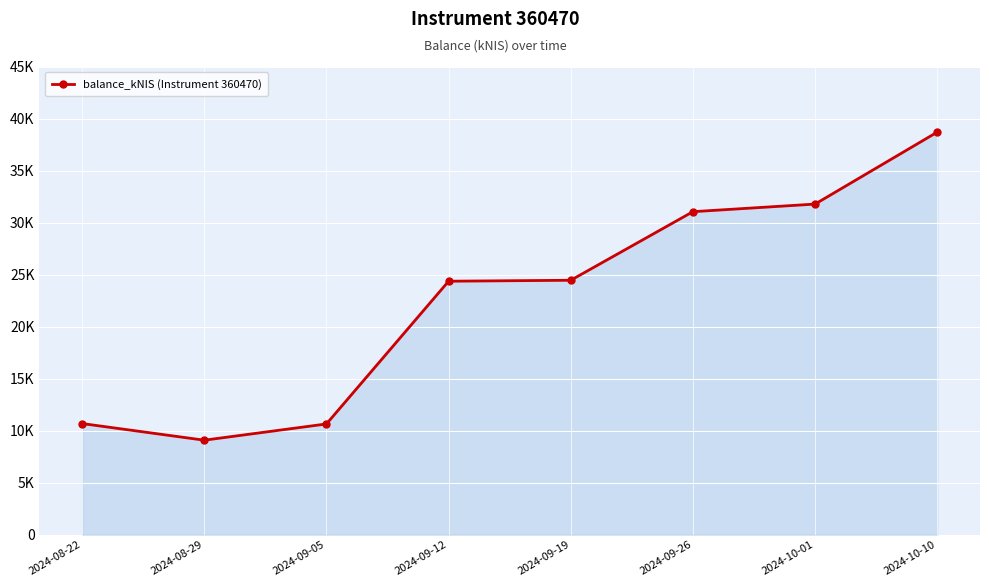

Is this an area chart (filled region under the line)?

Yes